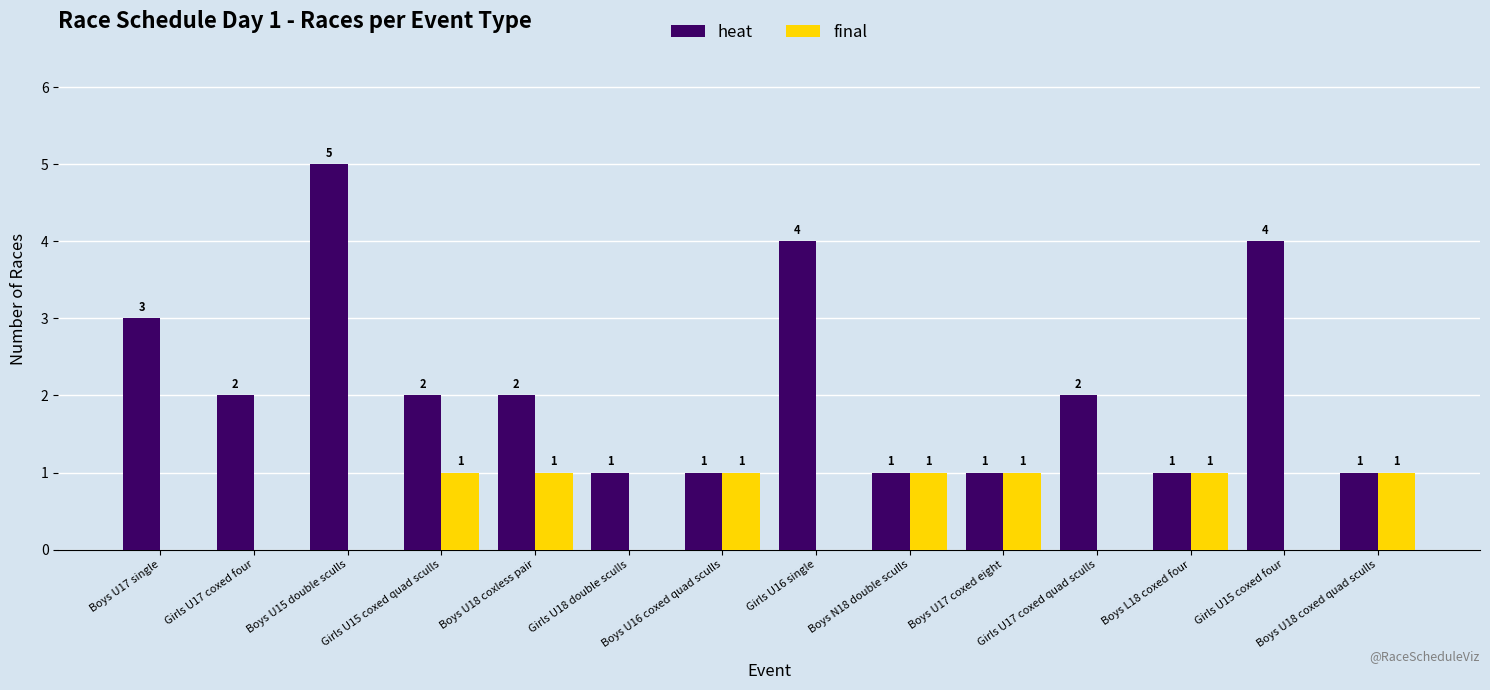

Which series has the largest total across all categories?

heat